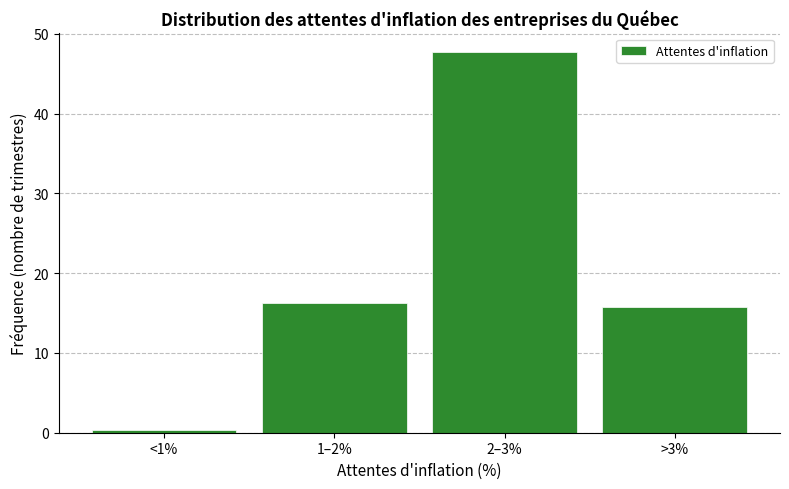

Reading left to right, list all the values displayed in this chart.

<1%=0.3	1–2%=16.3	2–3%=47.7	>3%=15.7